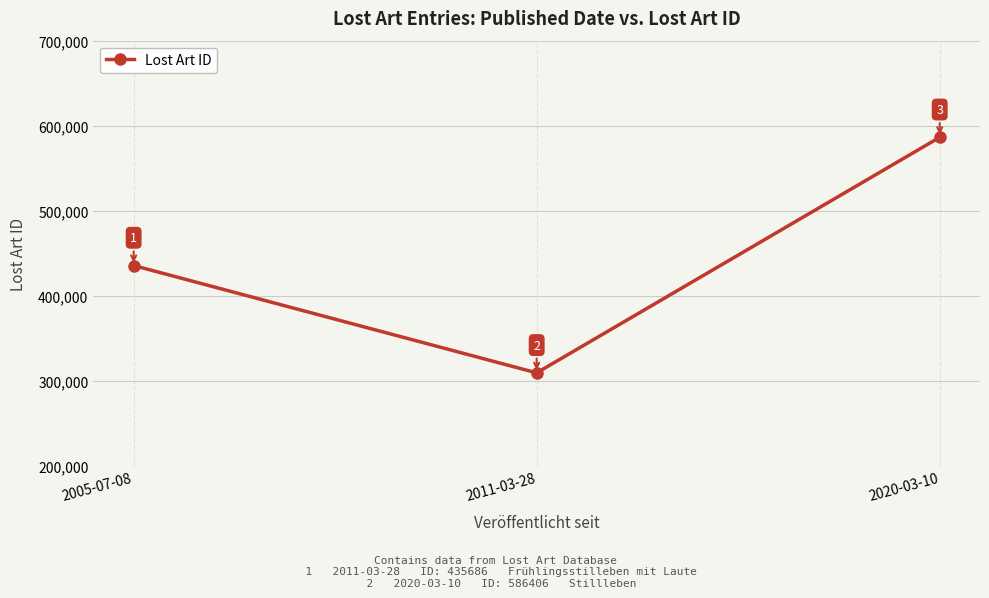

Is it true that the value at 2011-03-28 is 309519?

True